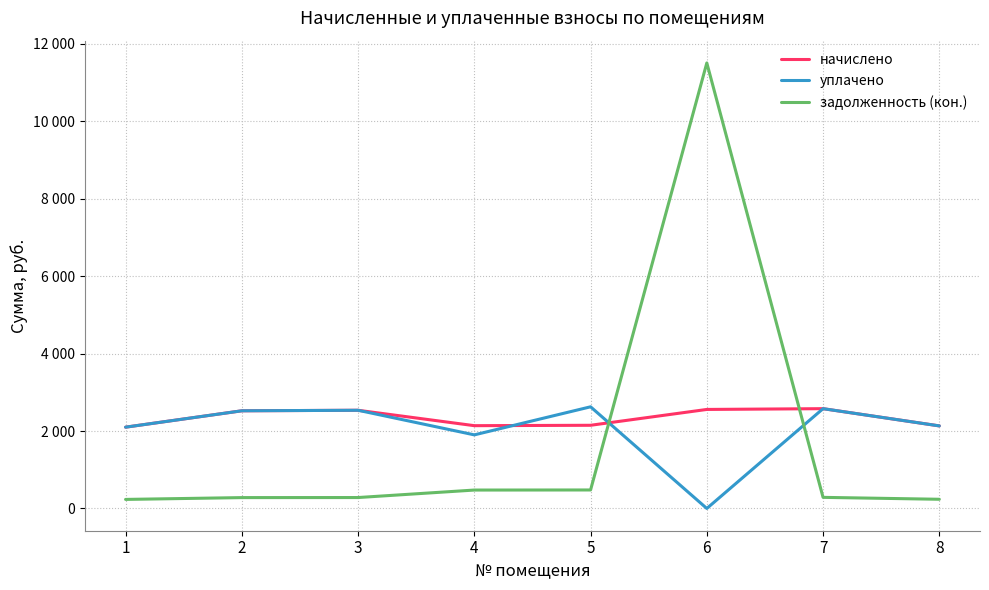

At which category does начислено reach its first local peak?

3